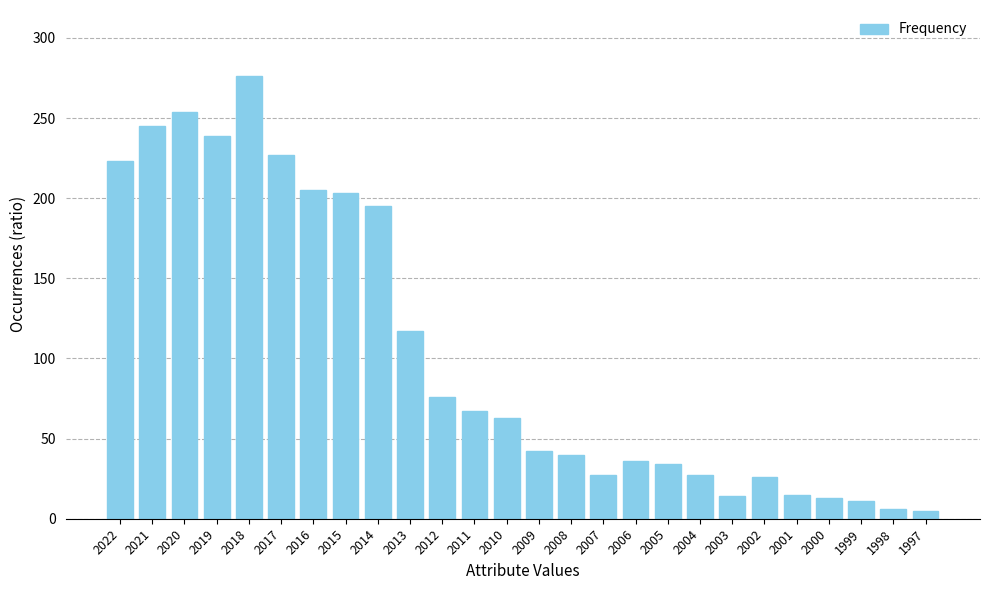

What is the greatest value displayed?

276